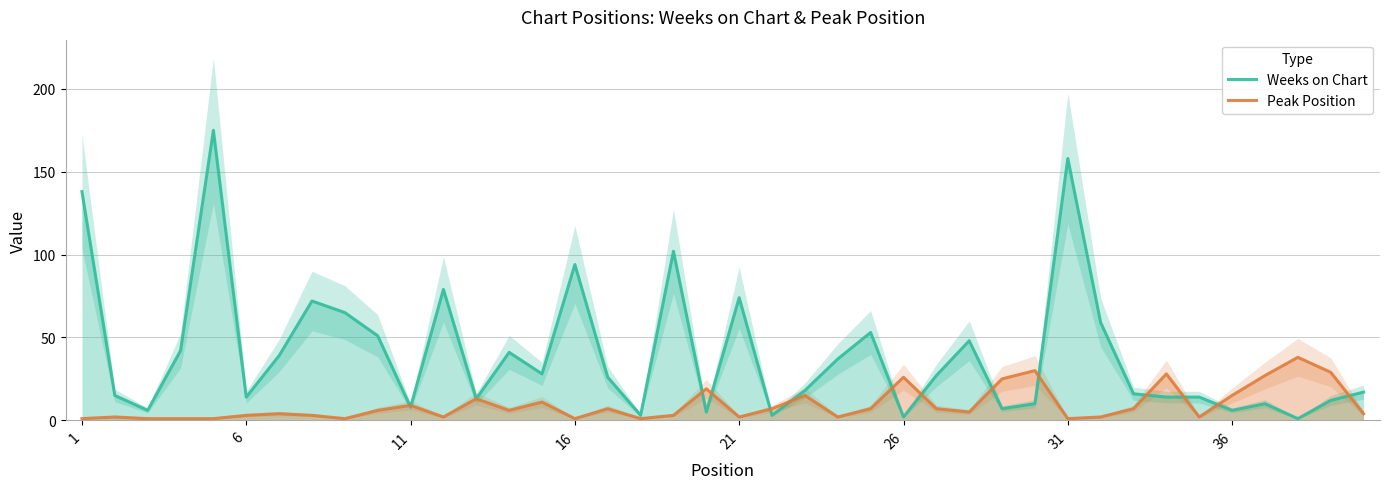

What is the label of the 40th point from the right?

1